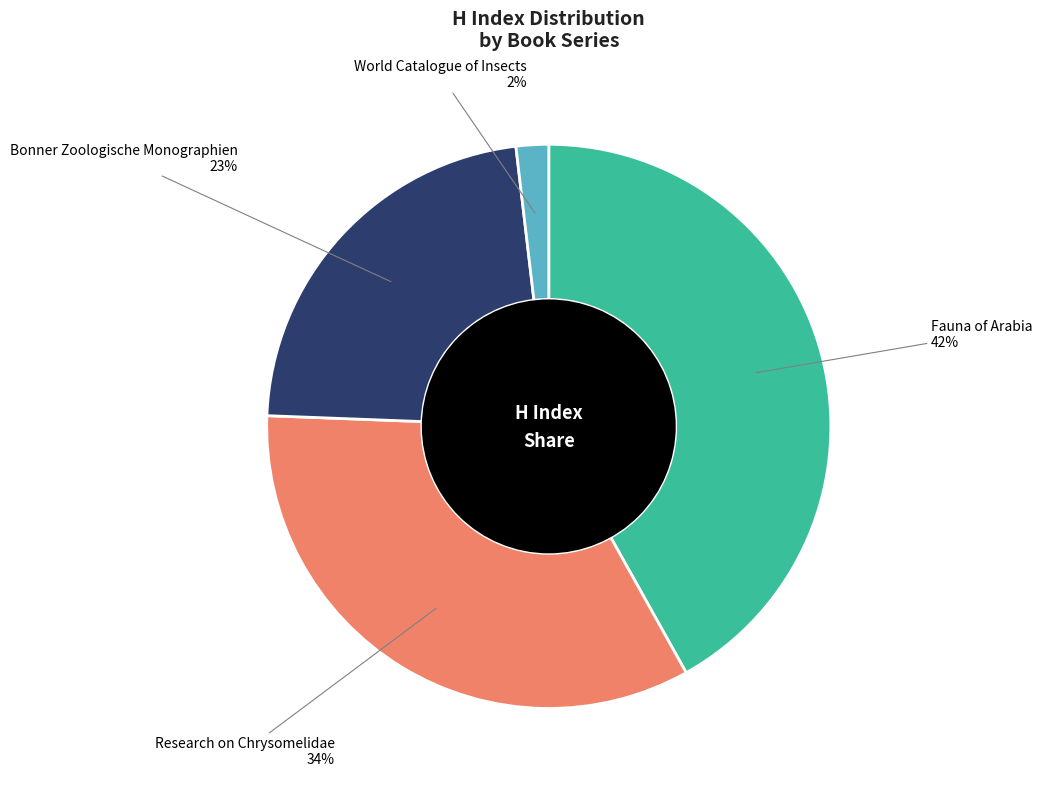

Do Research on Chrysomelidae and Bonner Zoologische Monographien together represent more than half of the pie?

Yes